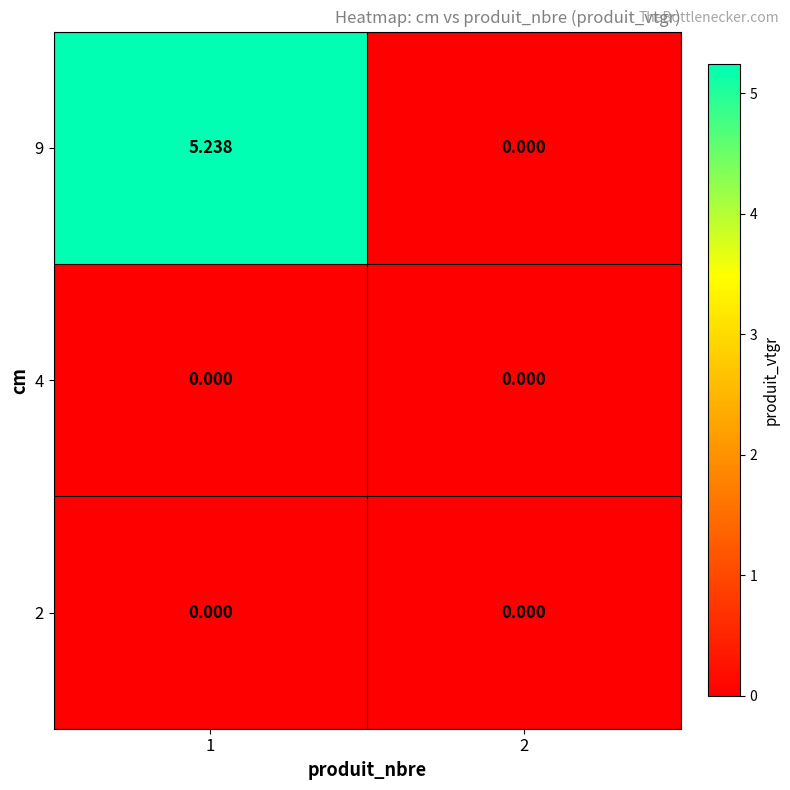

Reading left to right, extract all data points from this chart.

2: 1=0.0	2=0.0
4: 1=0.0	2=0.0
9: 1=5.2	2=0.0